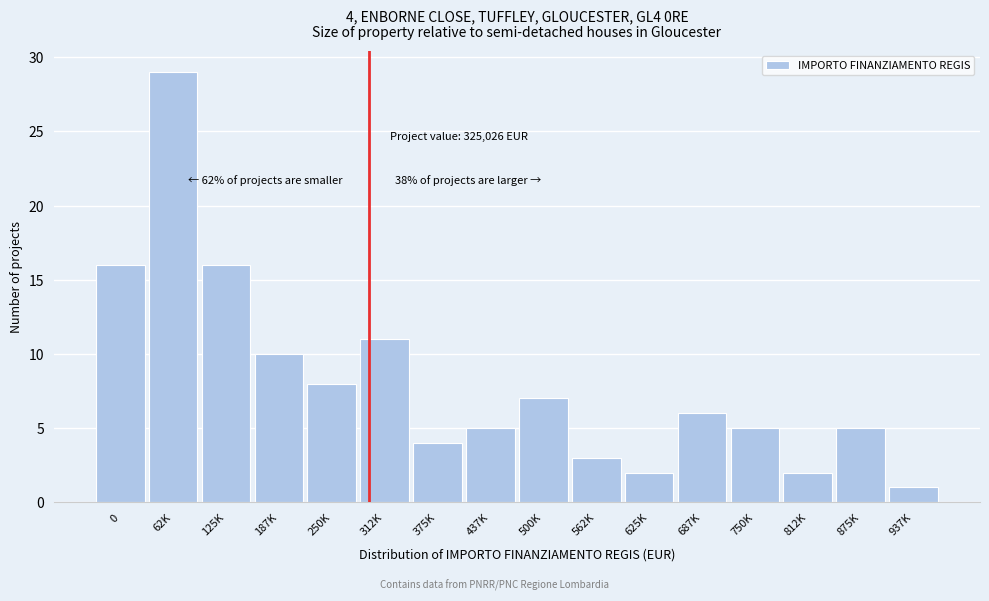

Reading right to left, list all the values displayed in this chart.

937K=1	875K=5	812K=2	750K=5	687K=6	625K=2	562K=3	500K=7	437K=5	375K=4	312K=11	250K=8	187K=10	125K=16	62K=29	0=16